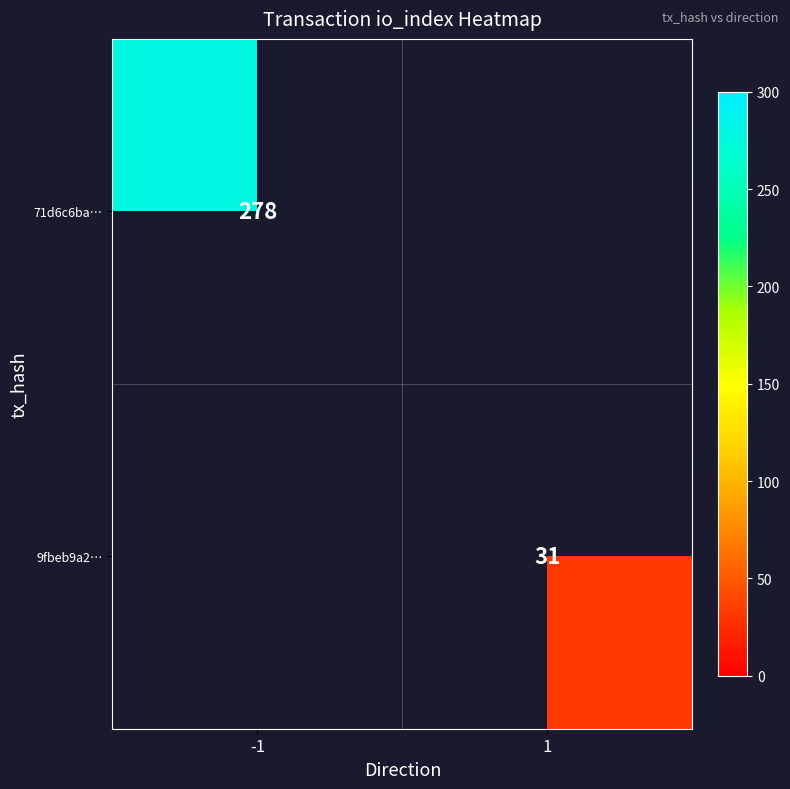

How many distinct data groups are displayed?

2